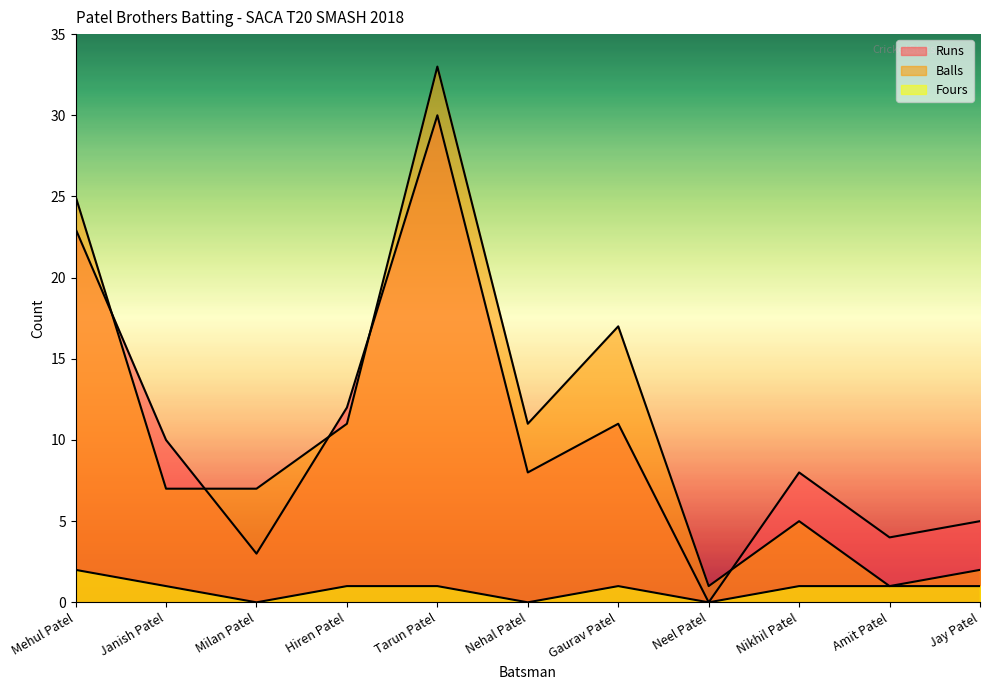

What is the spread (max minus min) of values at Jay Patel?

4